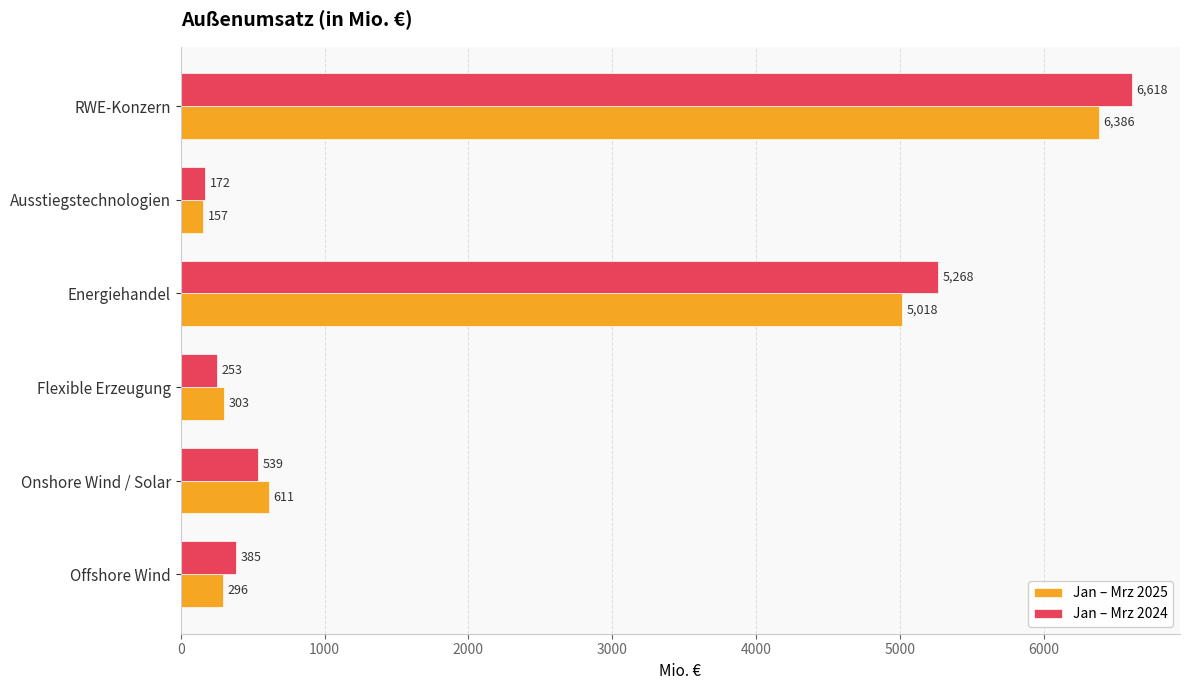

Which category has the highest value across all series?

RWE-Konzern